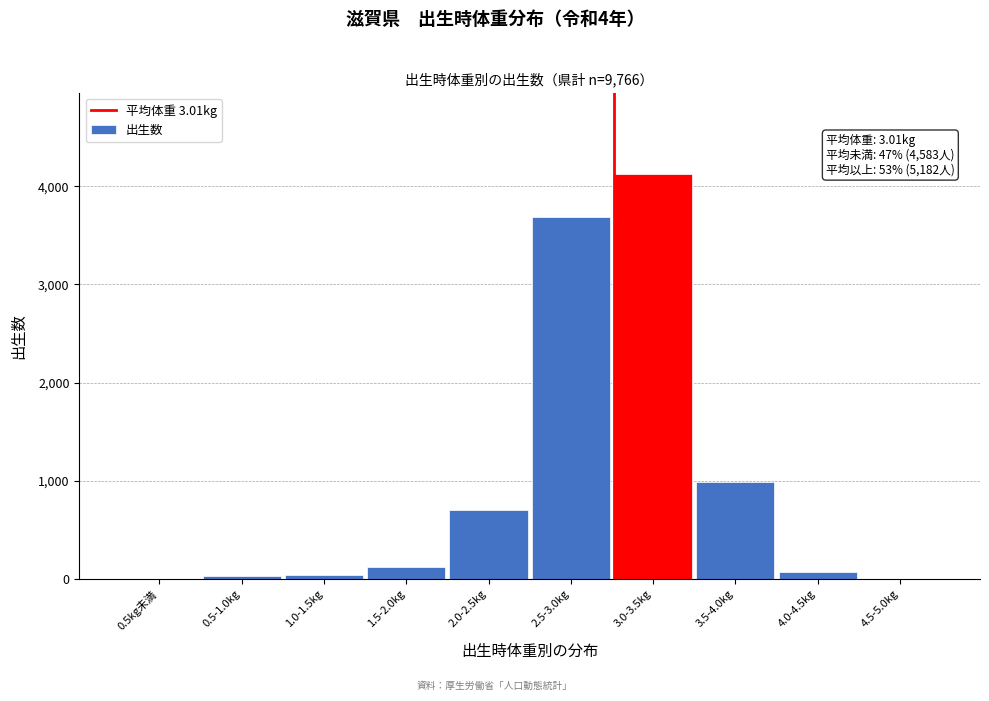

Is it true that the value at 3.5-4.0kg is 1633?

False